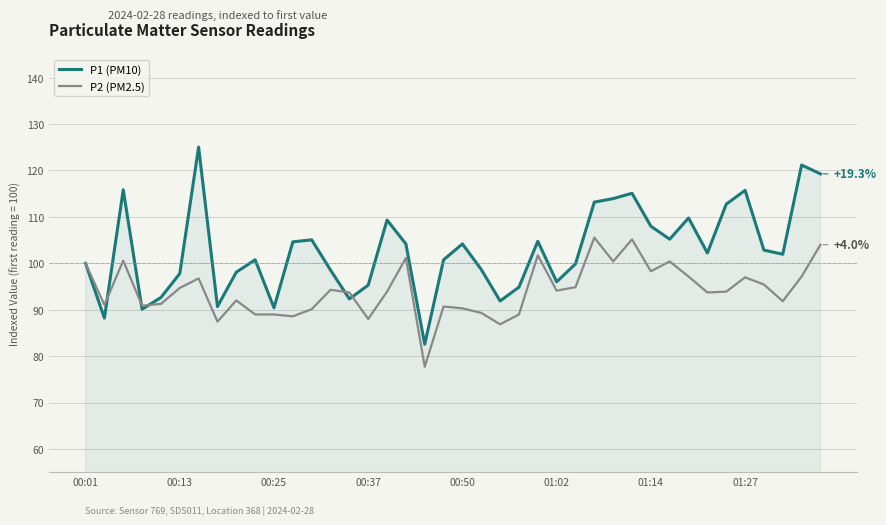

List the series in order of their peak value, highest first.

P1 (PM10), P2 (PM2.5)